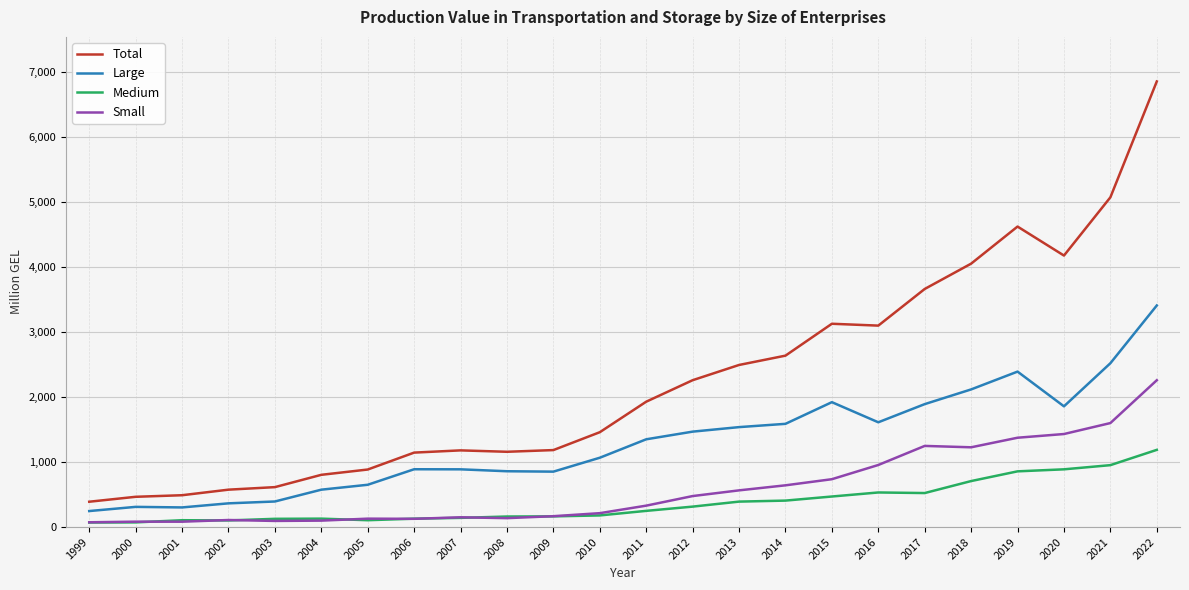

Is the value of Total at 2004 greater than the value of Small at 2007?

Yes